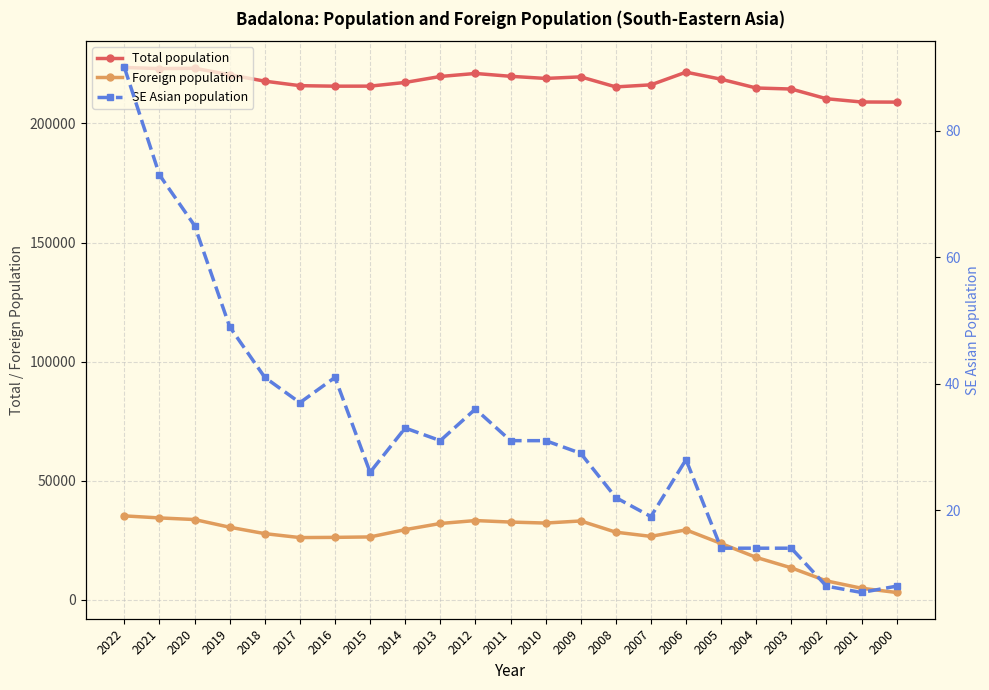

What are all the series names shown in the legend?

Total population, Foreign population, SE Asian population